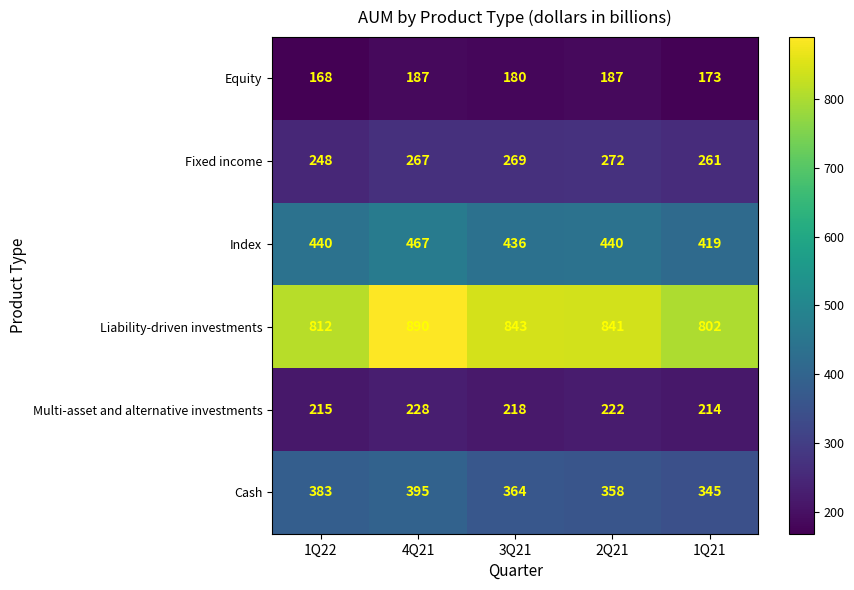

What is the sum of the Index values at 3Q21 and 1Q21?

855